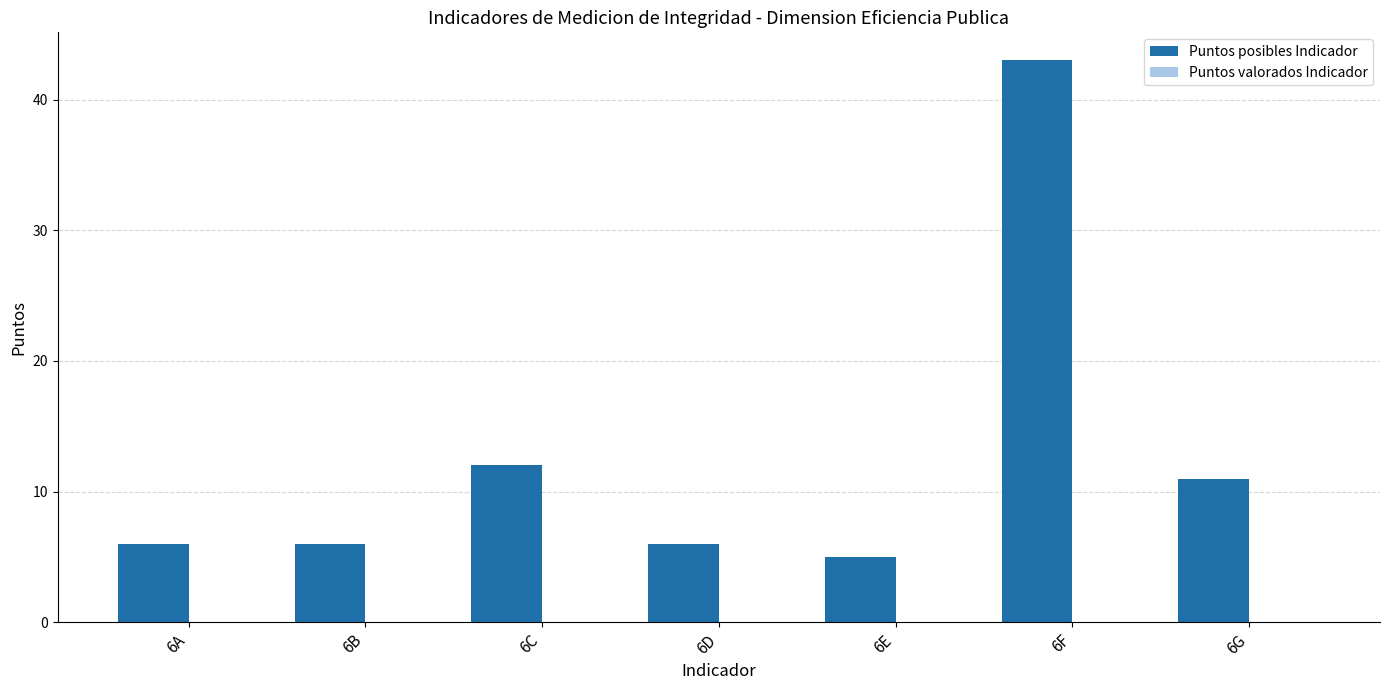

Where is the data nearest to the value 24?

6C